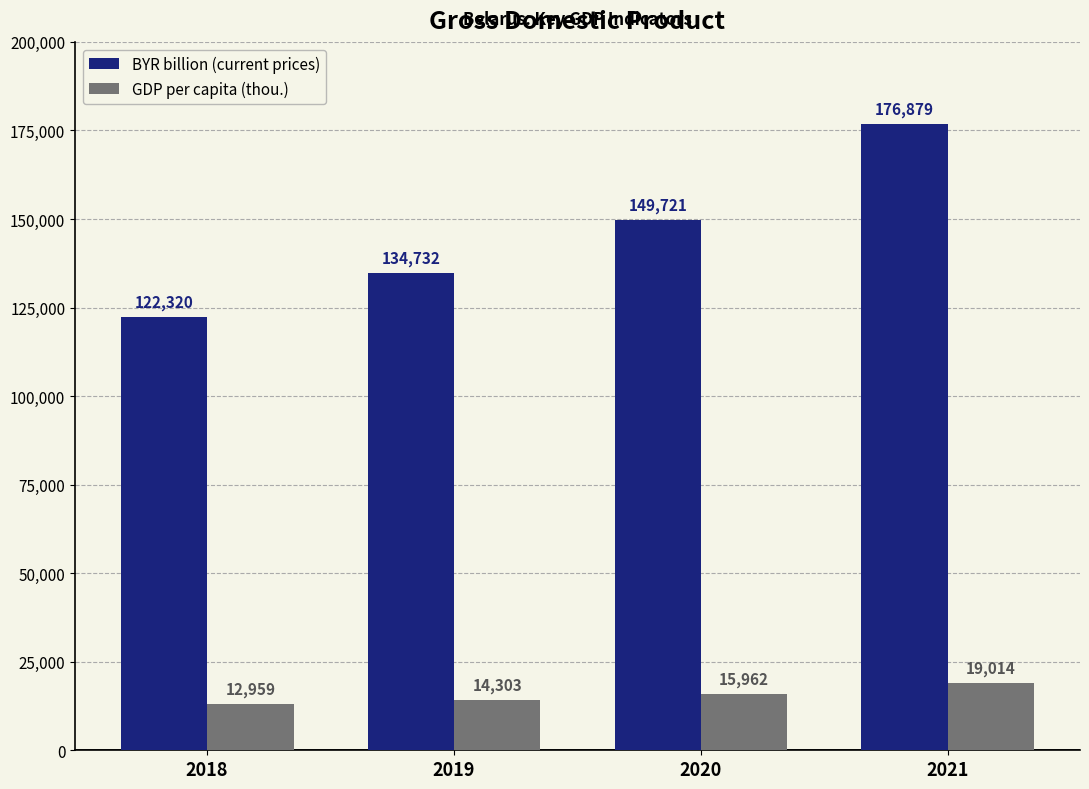

Rank the categories by GDP per capita (thou.) value from lowest to highest.

2018, 2019, 2020, 2021